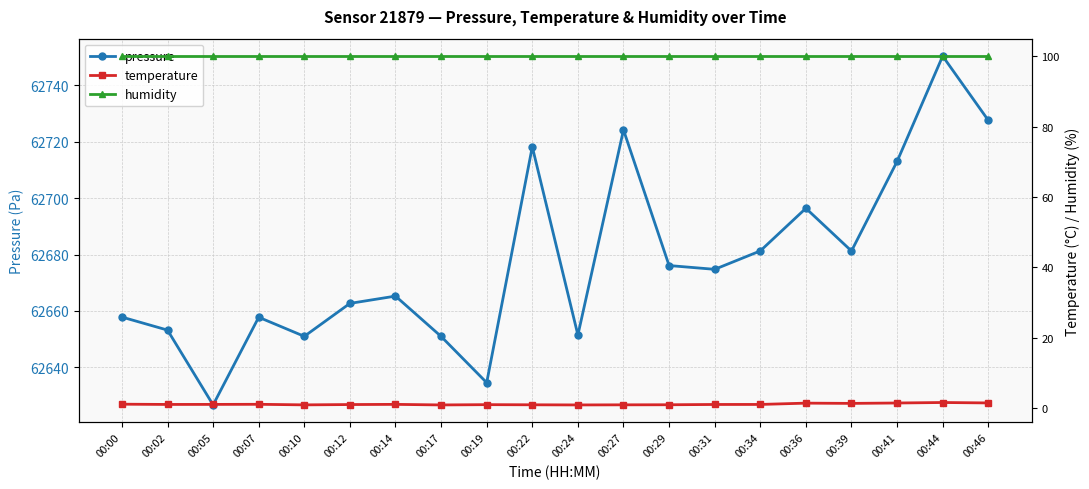

What is the approximate value of humidity at 00:44?

100.0